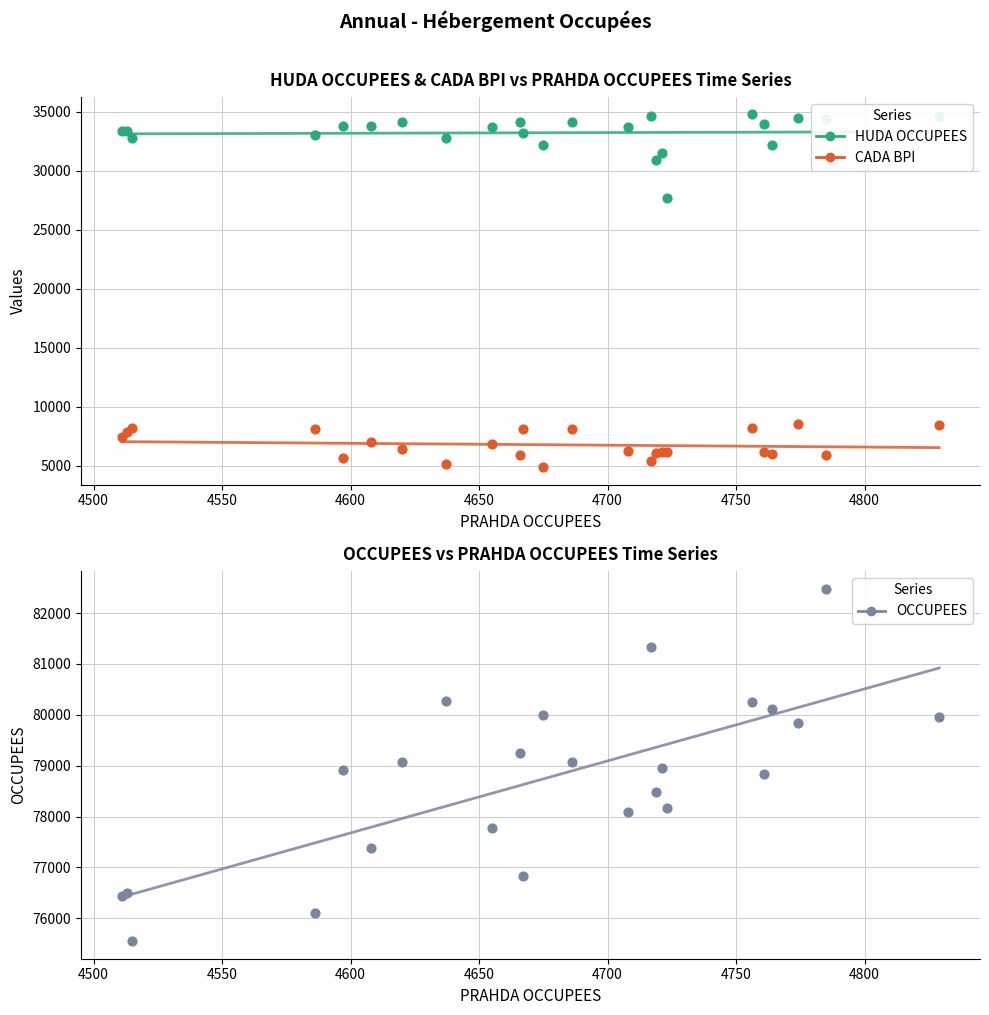

Is the value of OCCUPEES at 23 greater than the value of CADA BPI at 12?

Yes